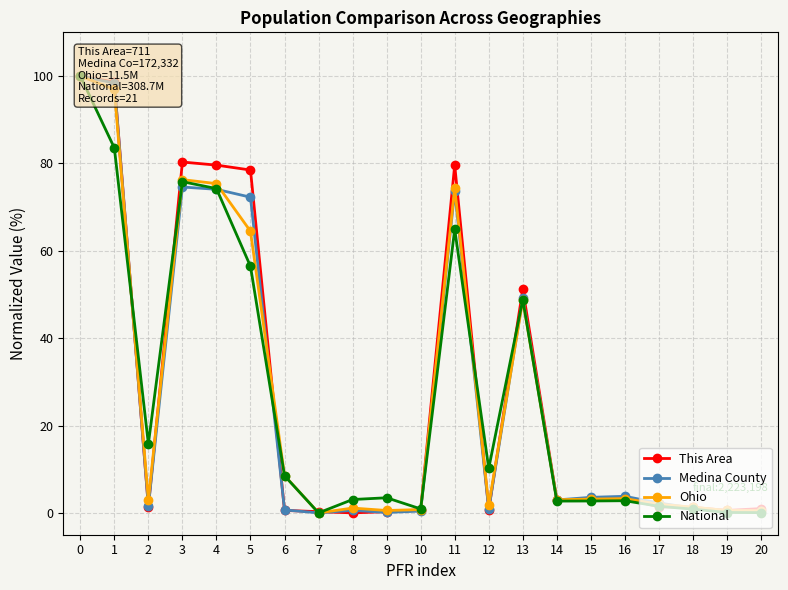

Between 12 and 1, which is larger?

1